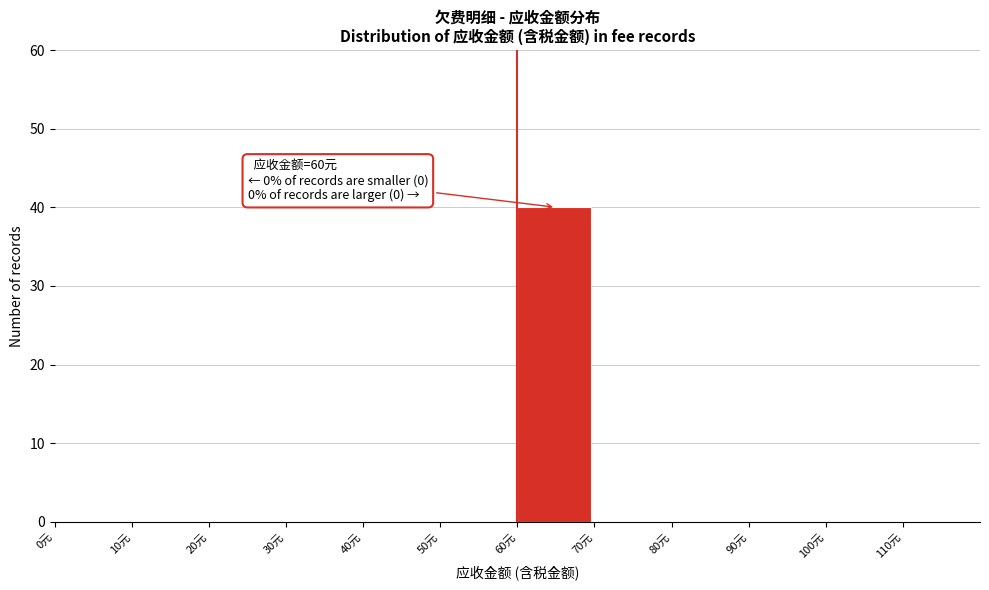

Which range on the x-axis has the tallest bar?

60 to 70